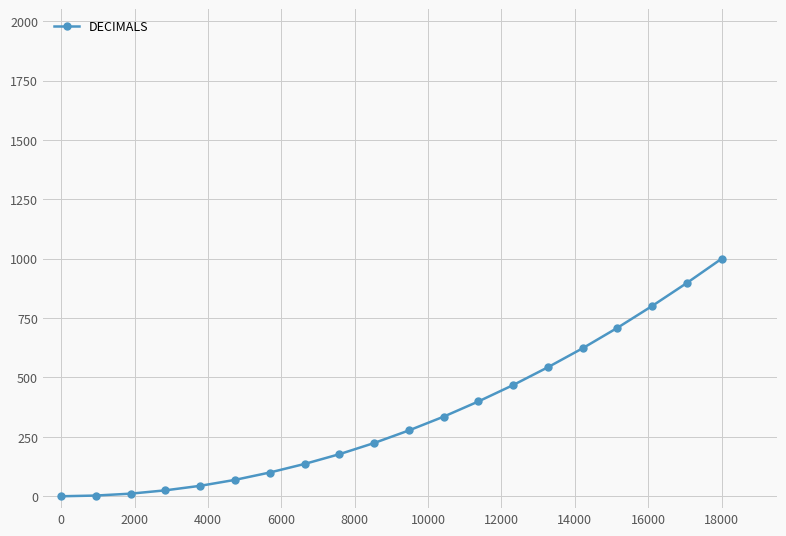

How many distinct data groups are displayed?

1